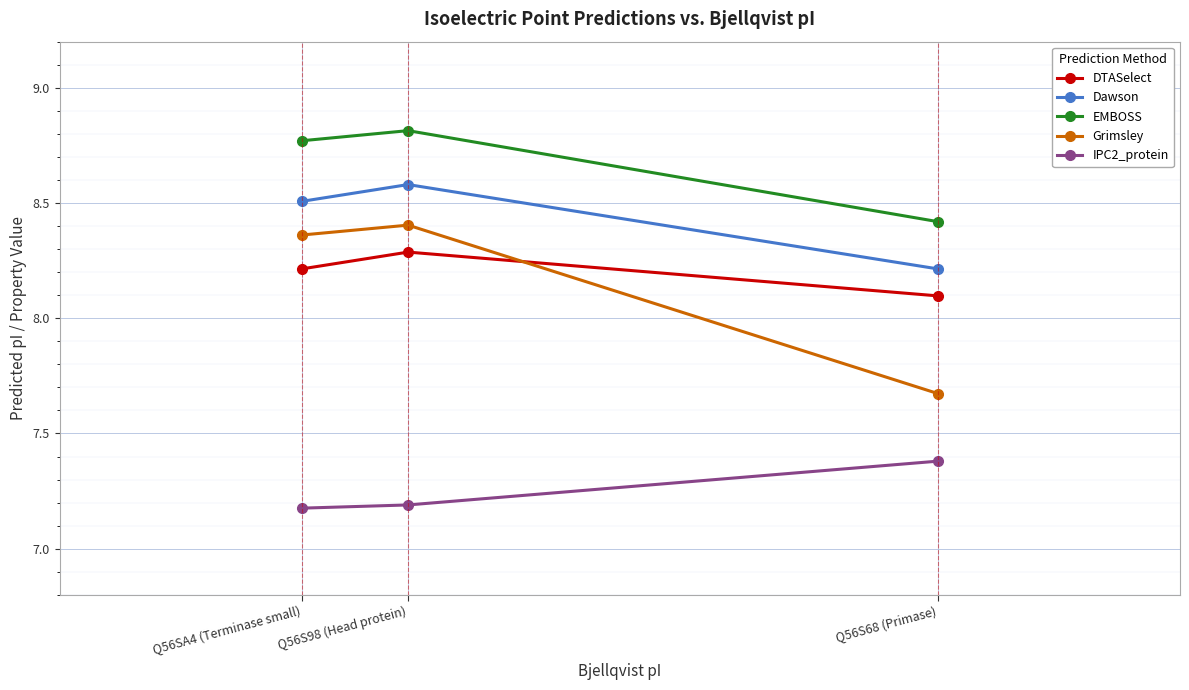

What is the smallest value displayed?

7.2